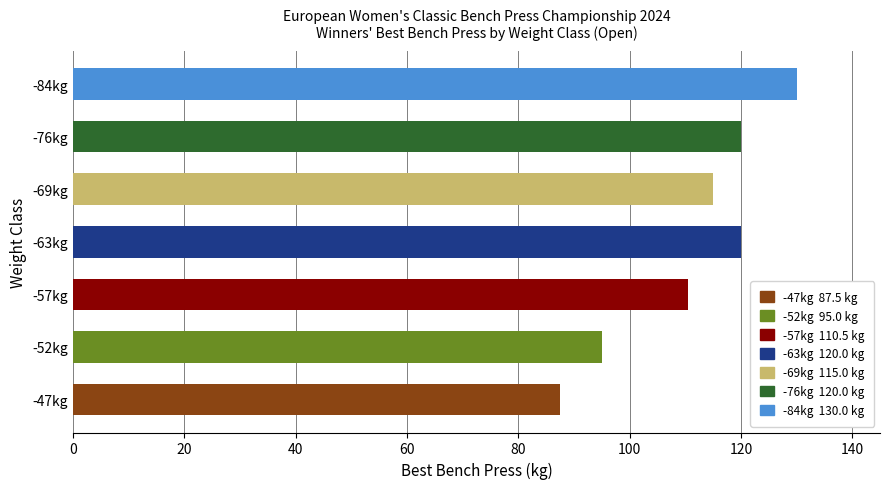

What is the difference between the values at -57kg and -63kg?

9.5